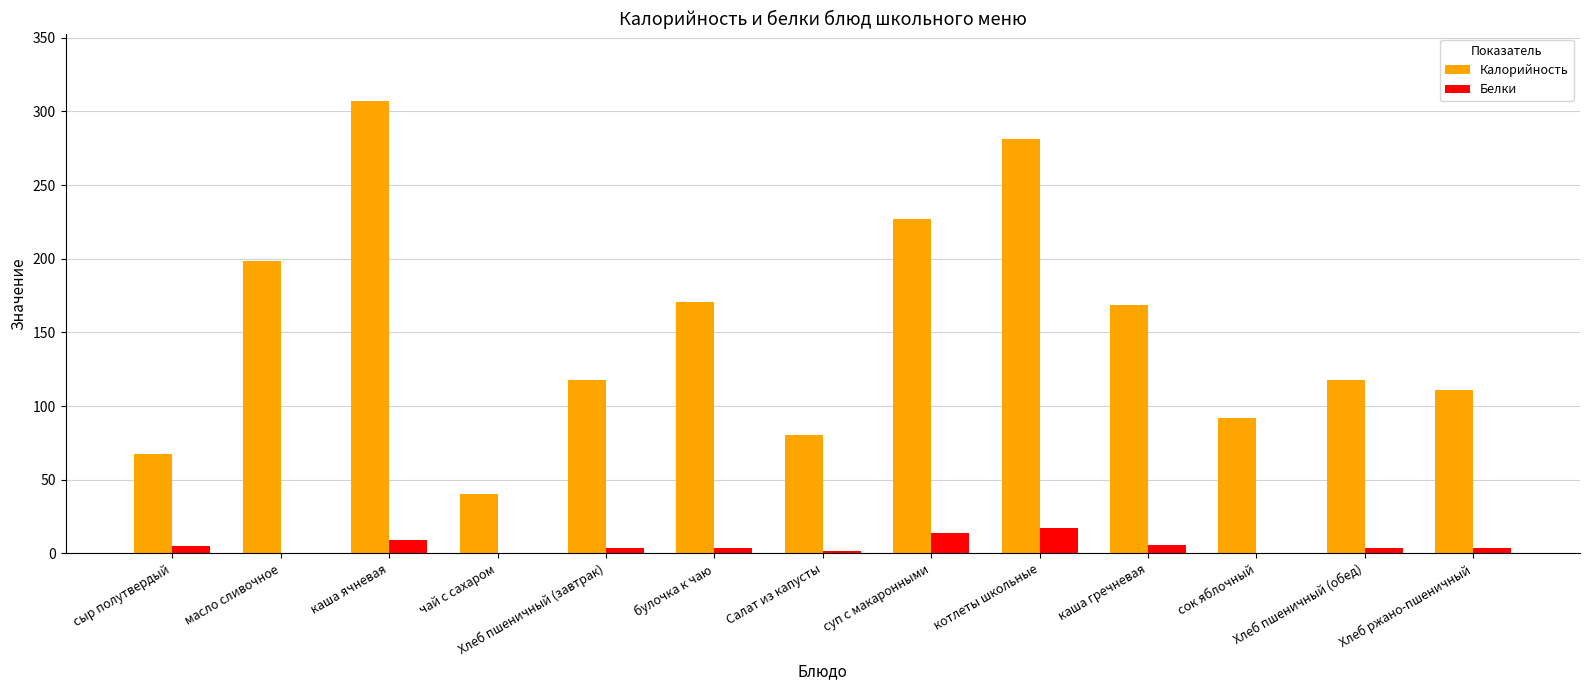

At which category does the chart reach its peak across all series?

каша ячневая